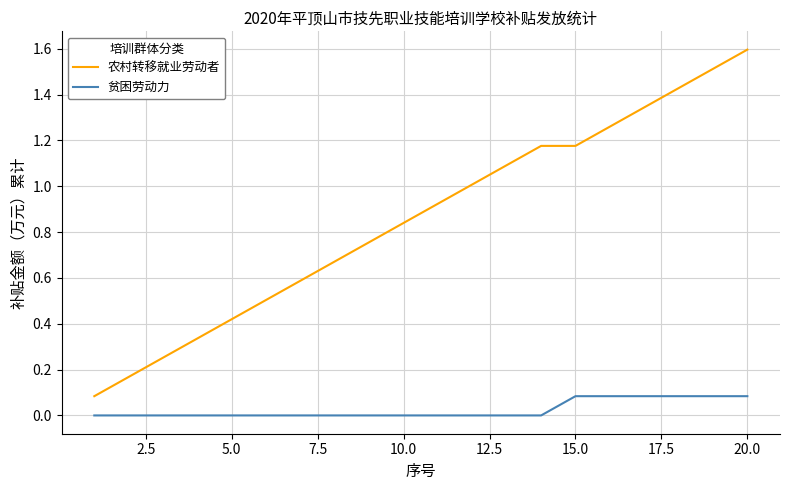

Which series has the largest range (max minus min)?

农村转移就业劳动者